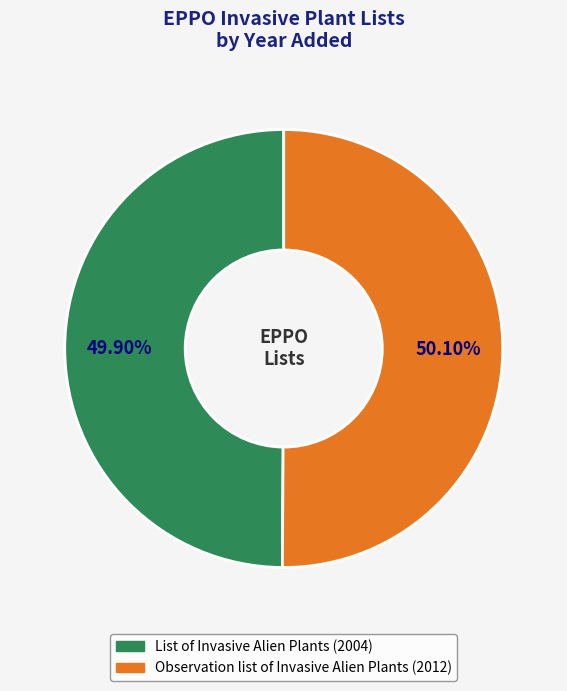

What percentage is the List of Invasive Alien Plants slice, to the nearest percent?

50%